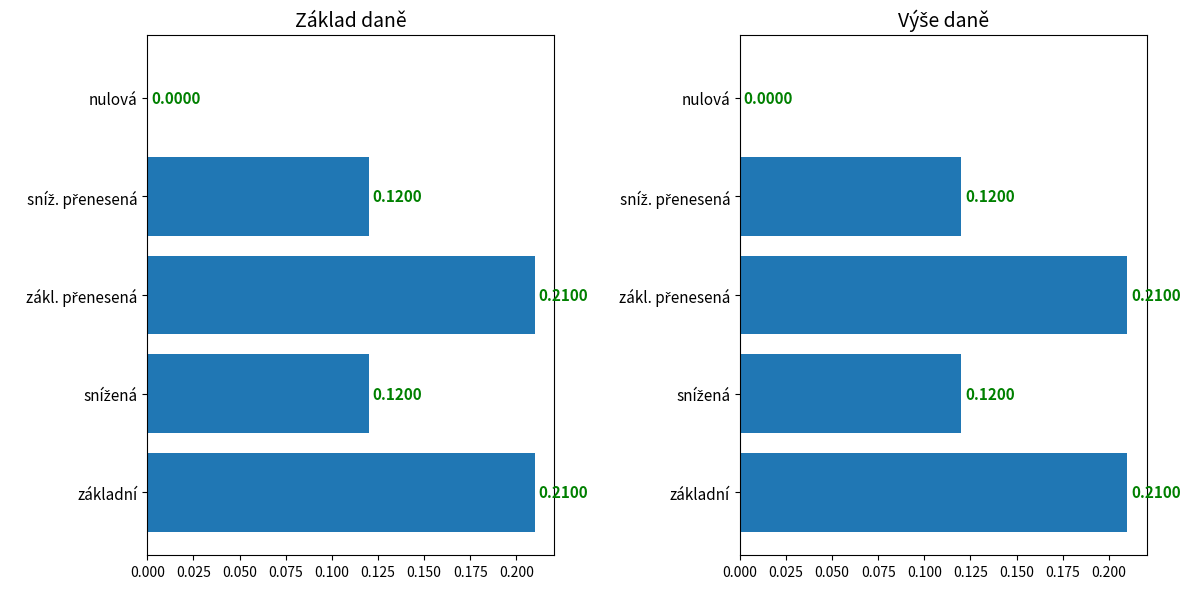

What is the average value of the Sazba daně (základ) series?

0.1